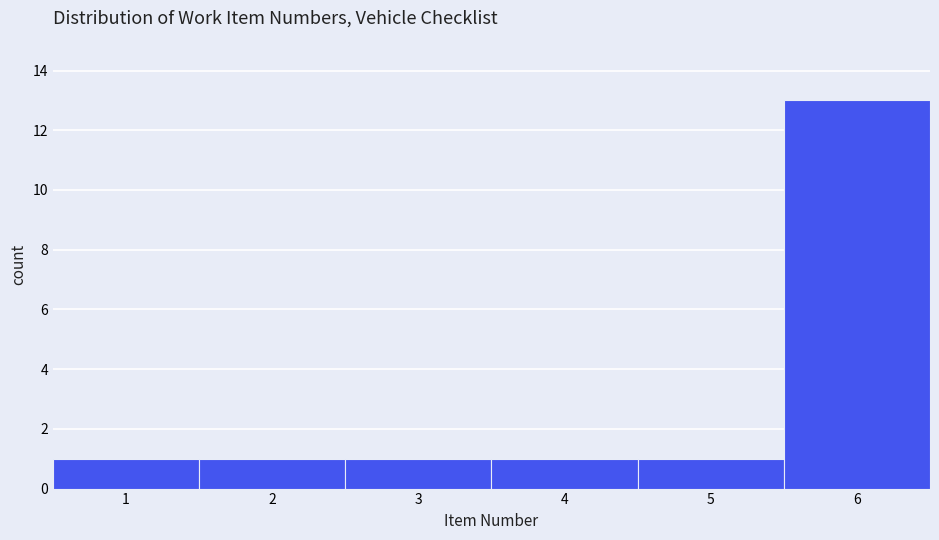

Reading left to right, transcribe this chart: for each bar, give the range it covers on the x-axis and its height. The values are not printed on the chart, so give them approximately, as read against the axis.

0.5 to 1.5: 1
1.5 to 2.5: 1
2.5 to 3.5: 1
3.5 to 4.5: 1
4.5 to 5.5: 1
5.5 to 6.5: 13